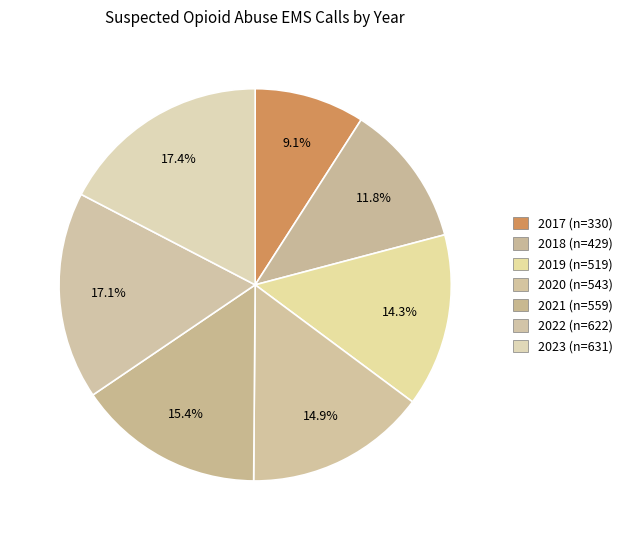

How many segments does this pie chart have?

7